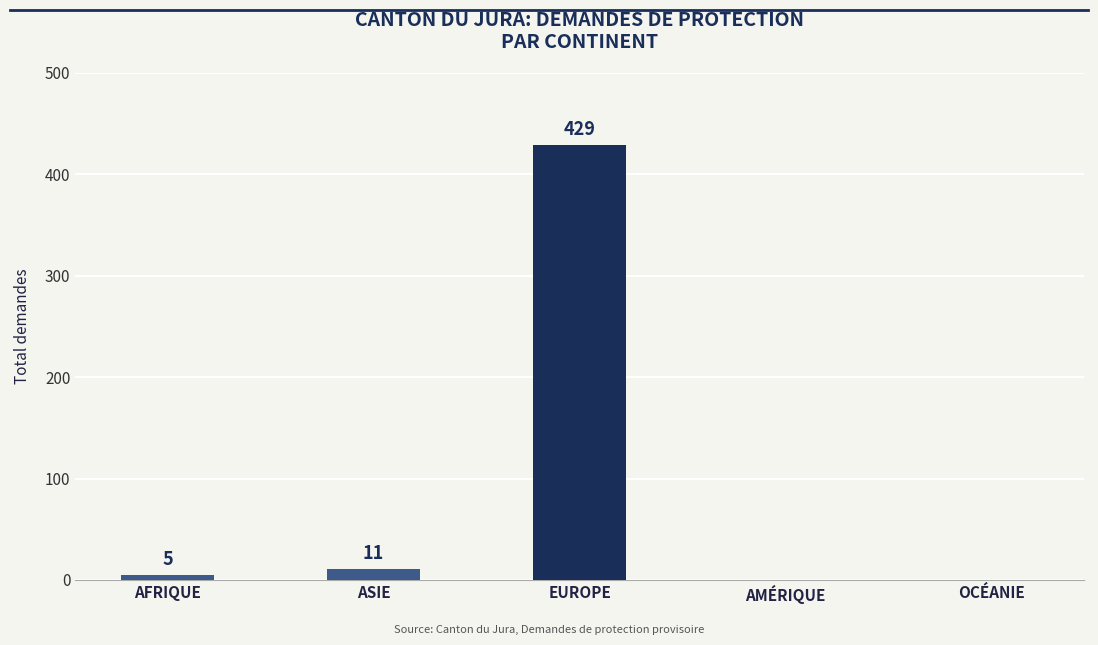

The chart shows a value of 275 at EUROPE. True or false?

False